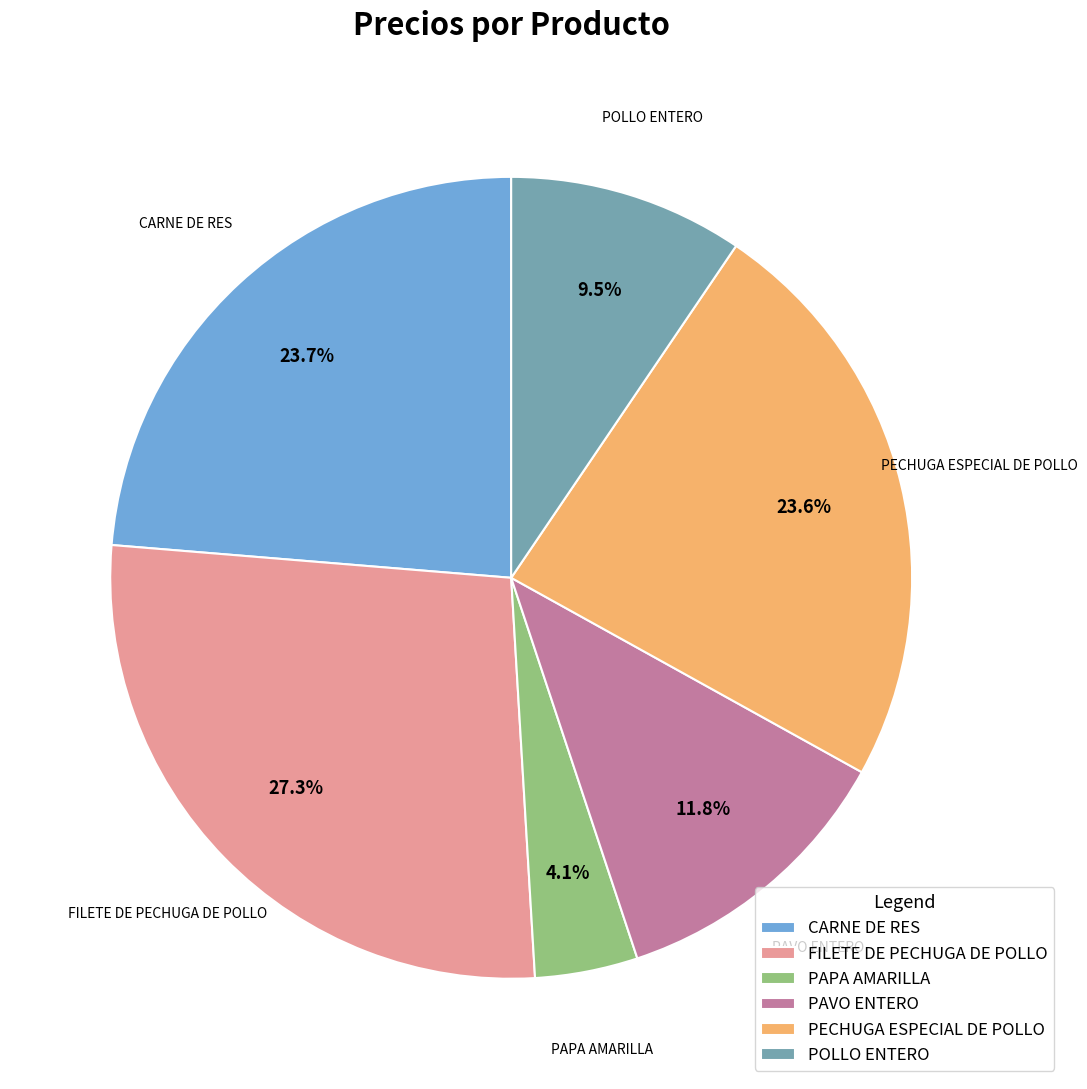

Between PAPA AMARILLA and FILETE DE PECHUGA DE POLLO, which is larger?

FILETE DE PECHUGA DE POLLO